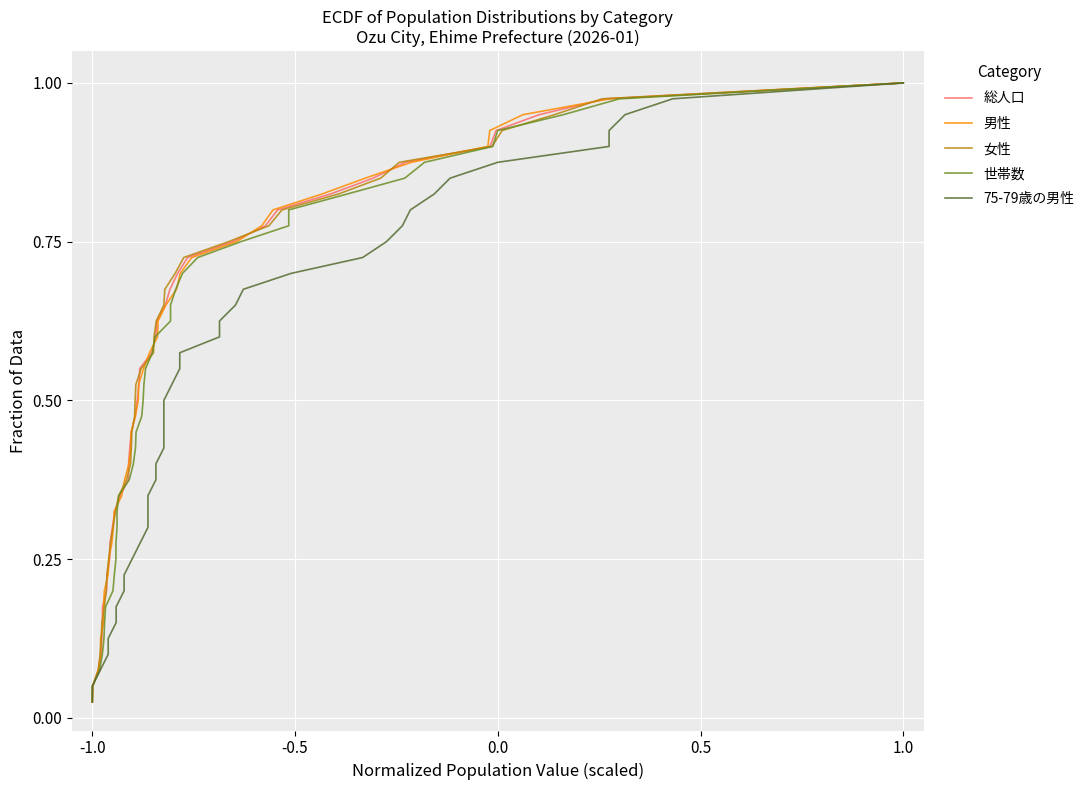

At which label is 総人口 closest to 0?

-1.0